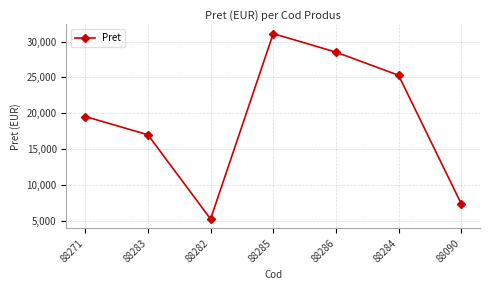

At which label is the value closest to 18182?

88283